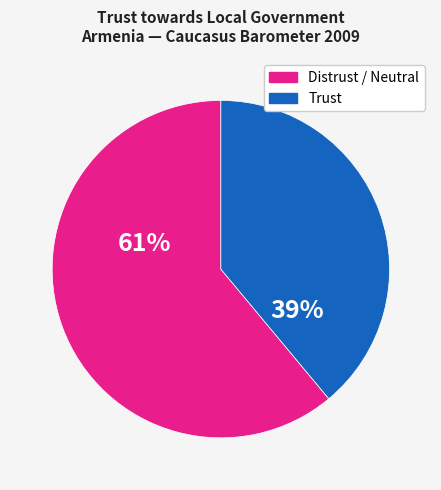

Count the number of slices in the pie.

2